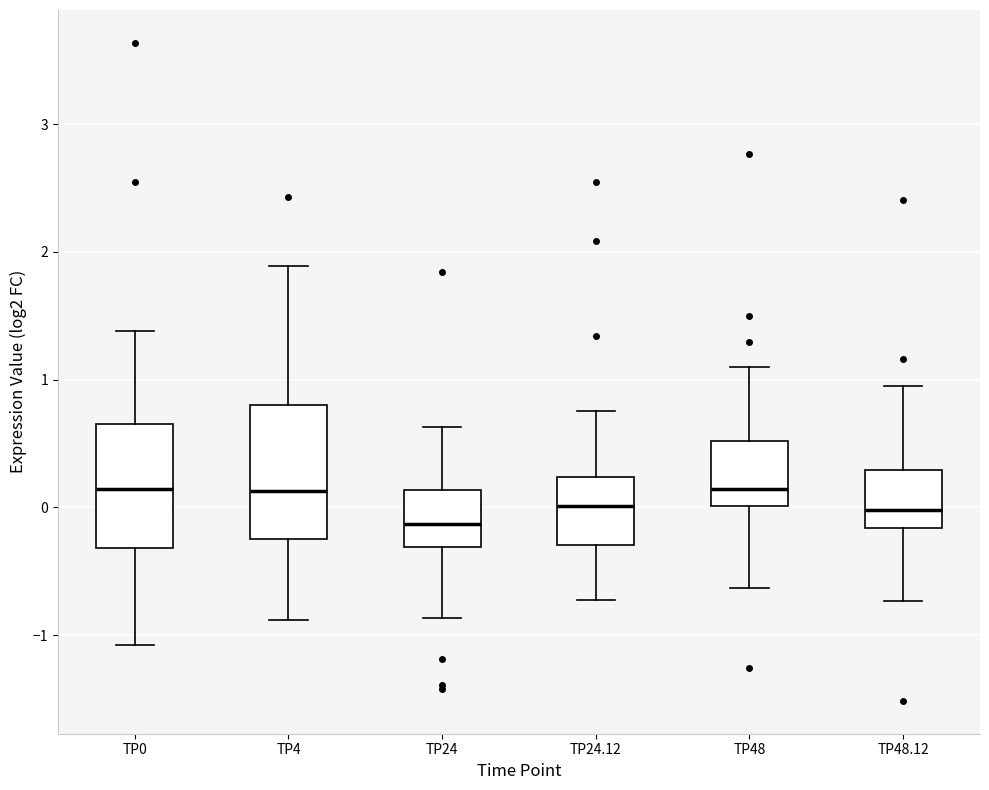

Reading left to right, read every box against the y-axis: the position of its median line, the range the box covers, and the ends of its whiskers. The values are not printed on the chart, so give them approximately, as read against the axis.

TP0: median 0.1, box -0.3 to 0.7, whiskers -1.1 to 1.4
TP4: median 0.1, box -0.2 to 0.8, whiskers -0.9 to 1.9
TP24: median -0.1, box -0.3 to 0.1, whiskers -0.9 to 0.6
TP24.12: median 0.0, box -0.3 to 0.2, whiskers -0.7 to 0.8
TP48: median 0.1, box 0.0 to 0.5, whiskers -0.6 to 1.1
TP48.12: median 0.0, box -0.2 to 0.3, whiskers -0.7 to 1.0